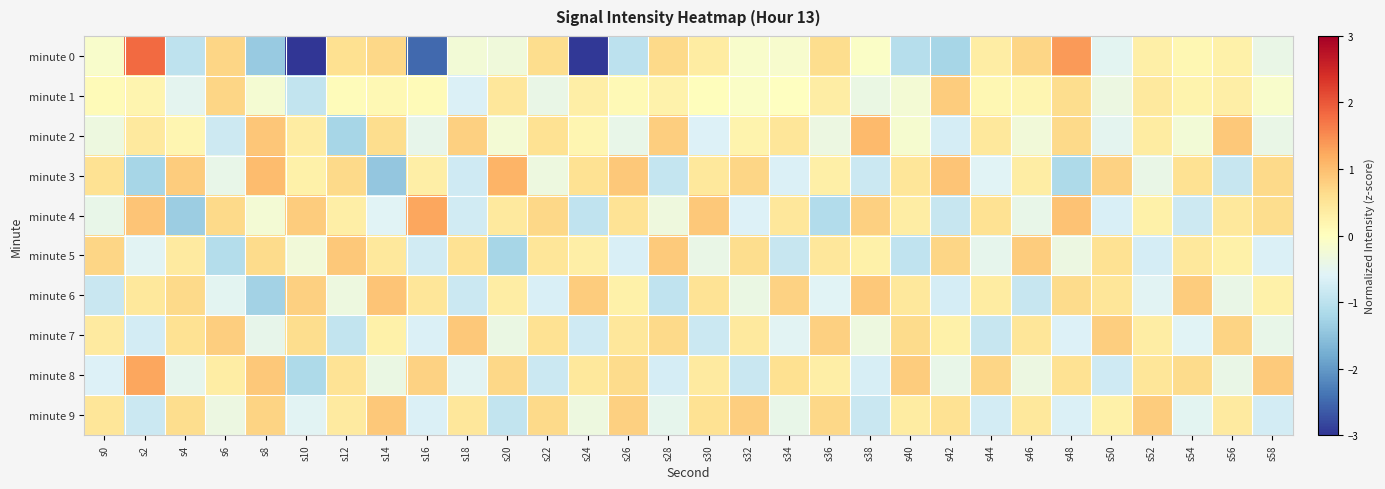

At which category is the sum across all series the highest?

s48